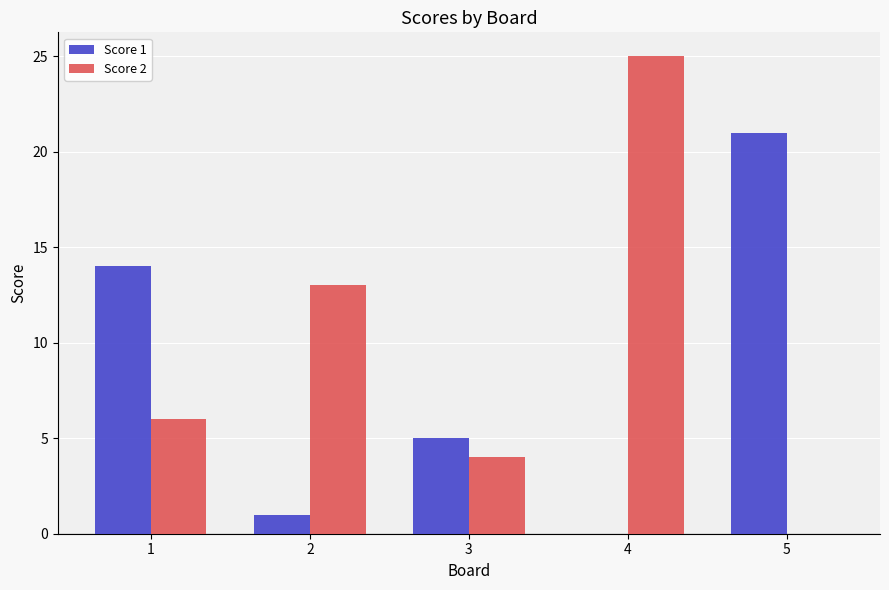

What is the average value of the Score 1 series?

8